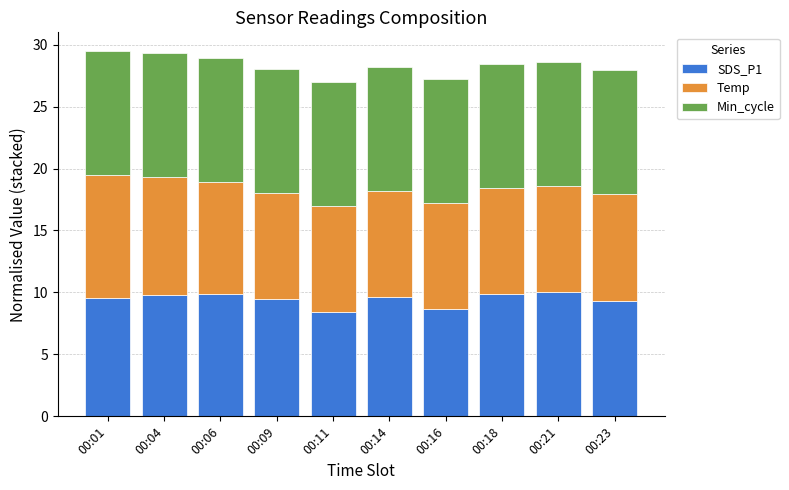

What is the average value of the SDS_P1 series?

9.5